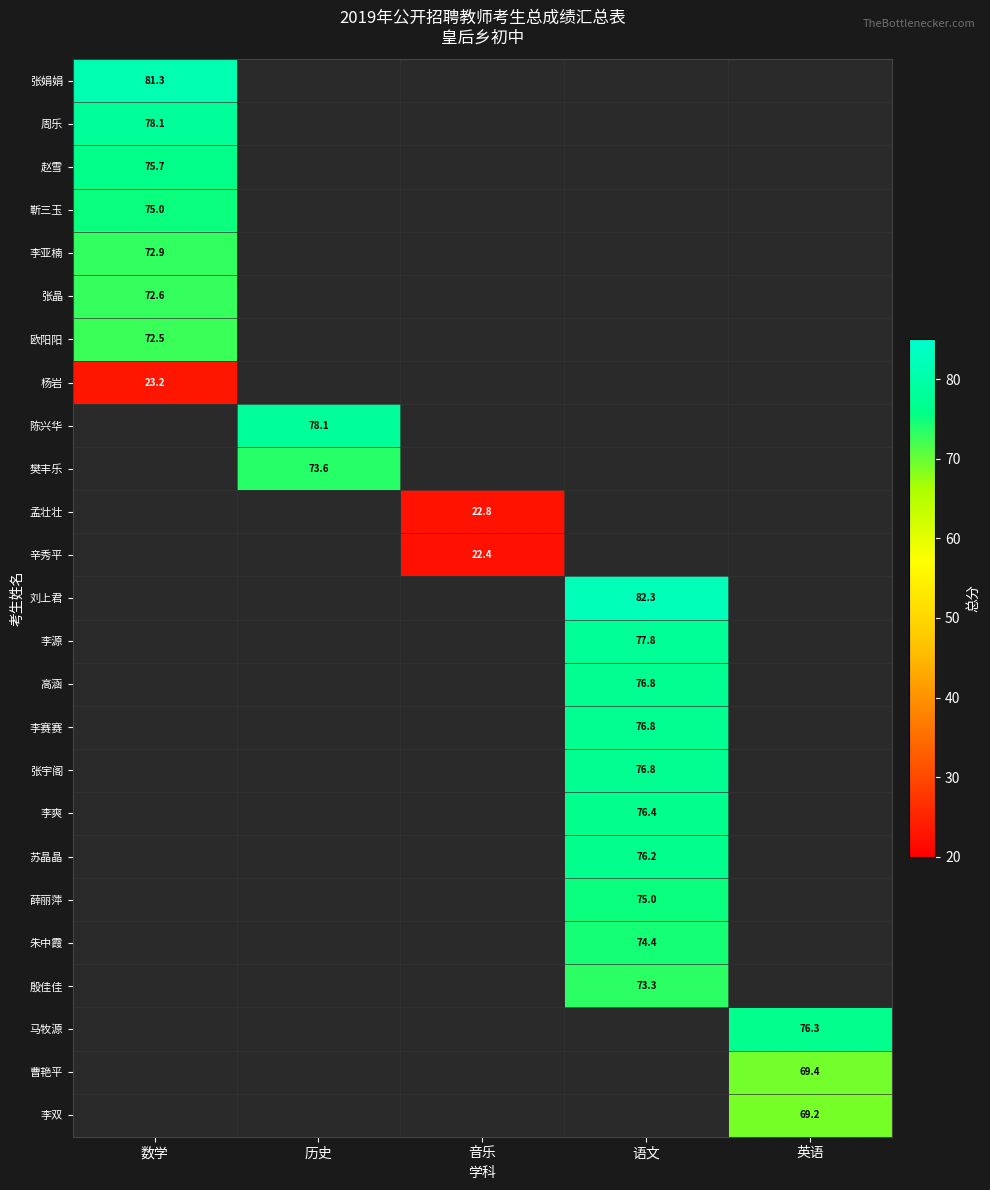

What is the approximate value of 樊丰乐 at 历史?

73.6